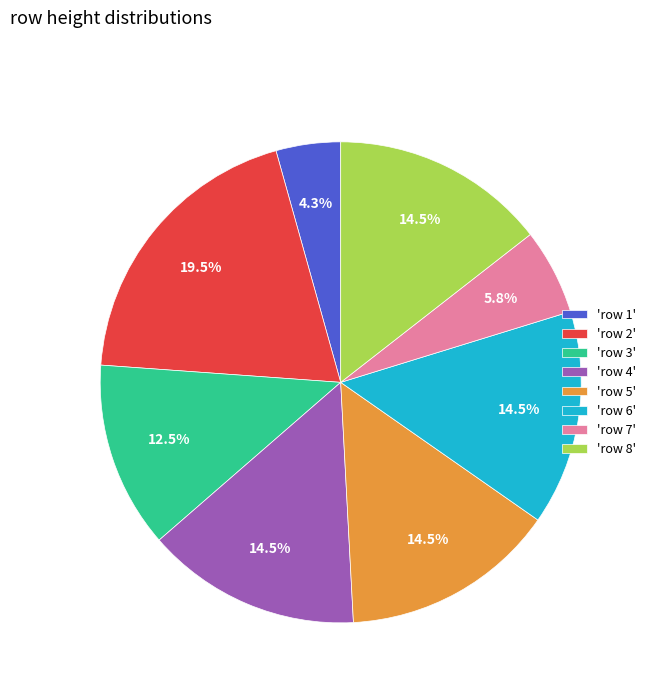

Which slice is the largest?

'row 2'